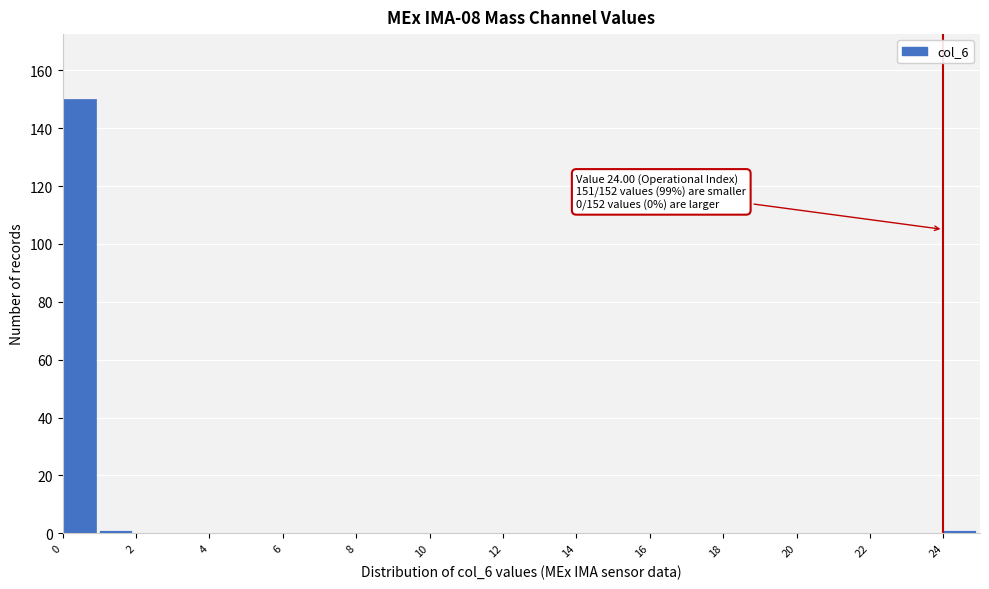

Over which range of the x-axis is the bar tallest?

0 to 1